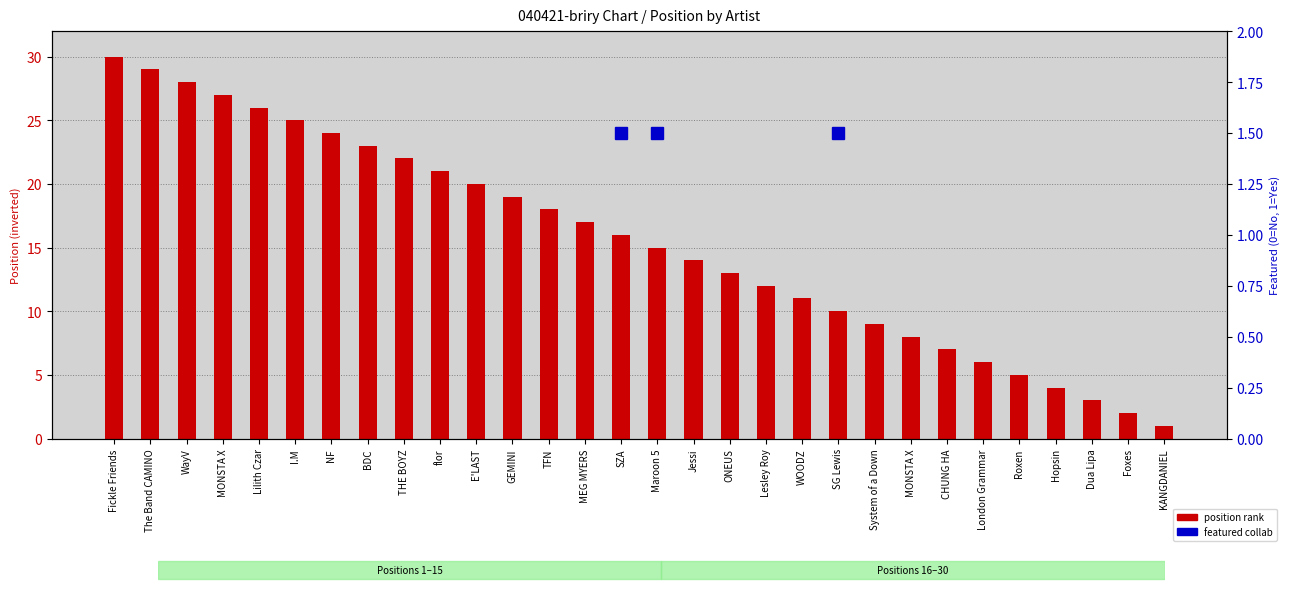

Rank the categories by value from lowest to highest.

KANGDANIEL, Foxes, Dua Lipa, Hopsin, Roxen, London Grammar, CHUNG HA, MONSTA X, System of a Down, SG Lewis, WOODZ, Lesley Roy, ONEUS, Jessi, Maroon 5, SZA, MEG MYERS, TFN, GEMINI, E'LAST, flor, THE BOYZ, BDC, NF, I.M, Lilith Czar, MONSTA X, WayV, The Band CAMINO, Fickle Friends